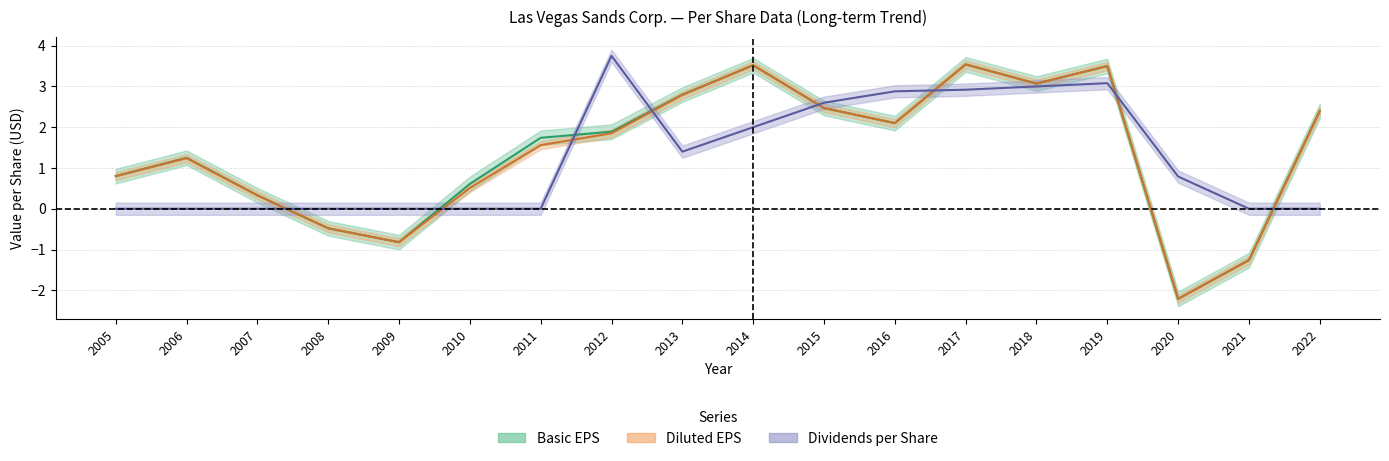

Between 2011 and 2013, which series saw the biggest shift?

Dividends per Share